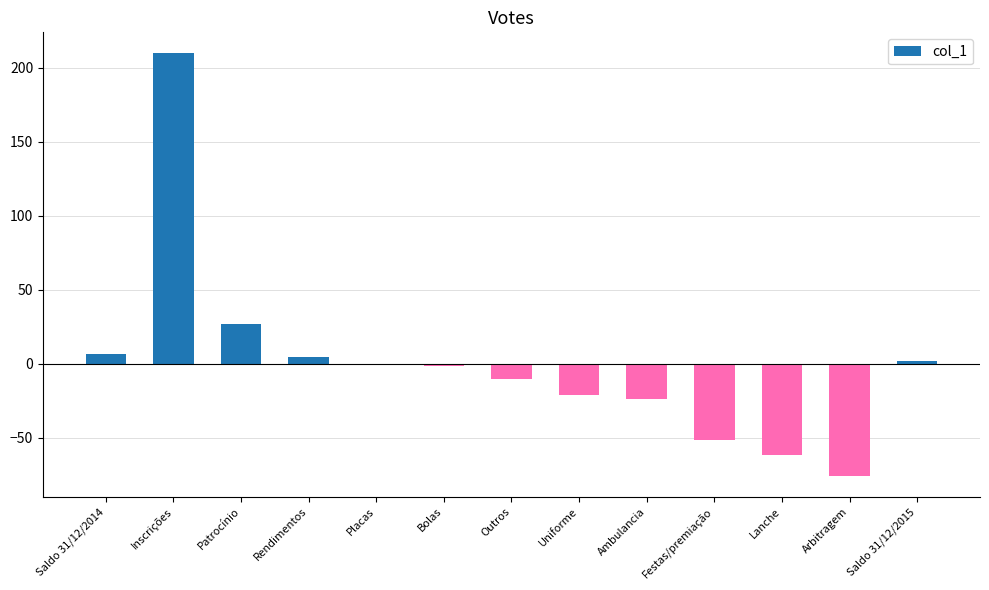

What is the average value?

0.3